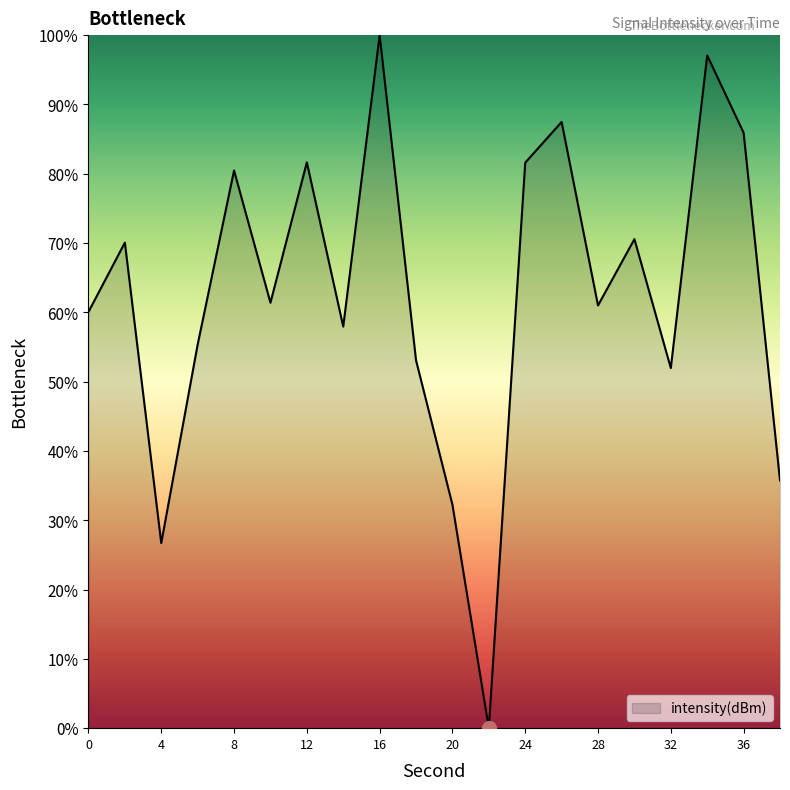

What is the maximum value shown in the chart?

100.0